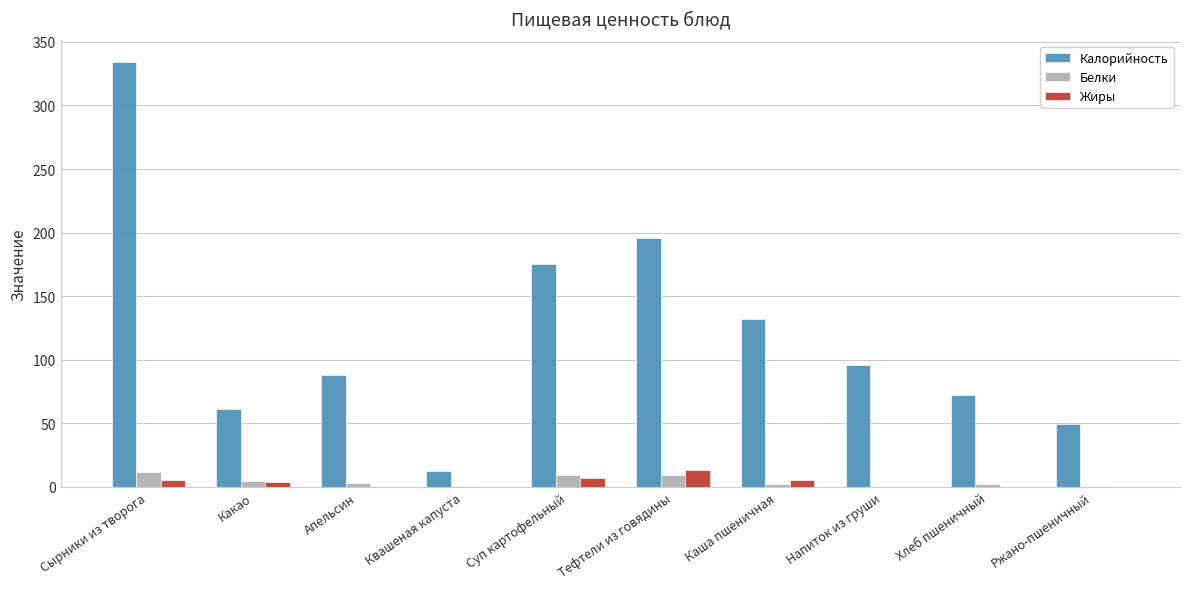

At which category is the sum across all series the highest?

Сырники из творога